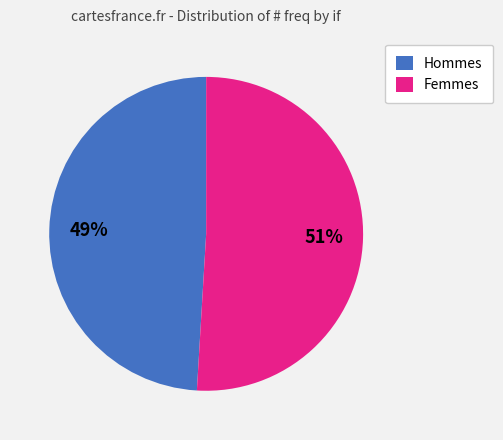

What percentage is the Hommes slice, to the nearest percent?

49%